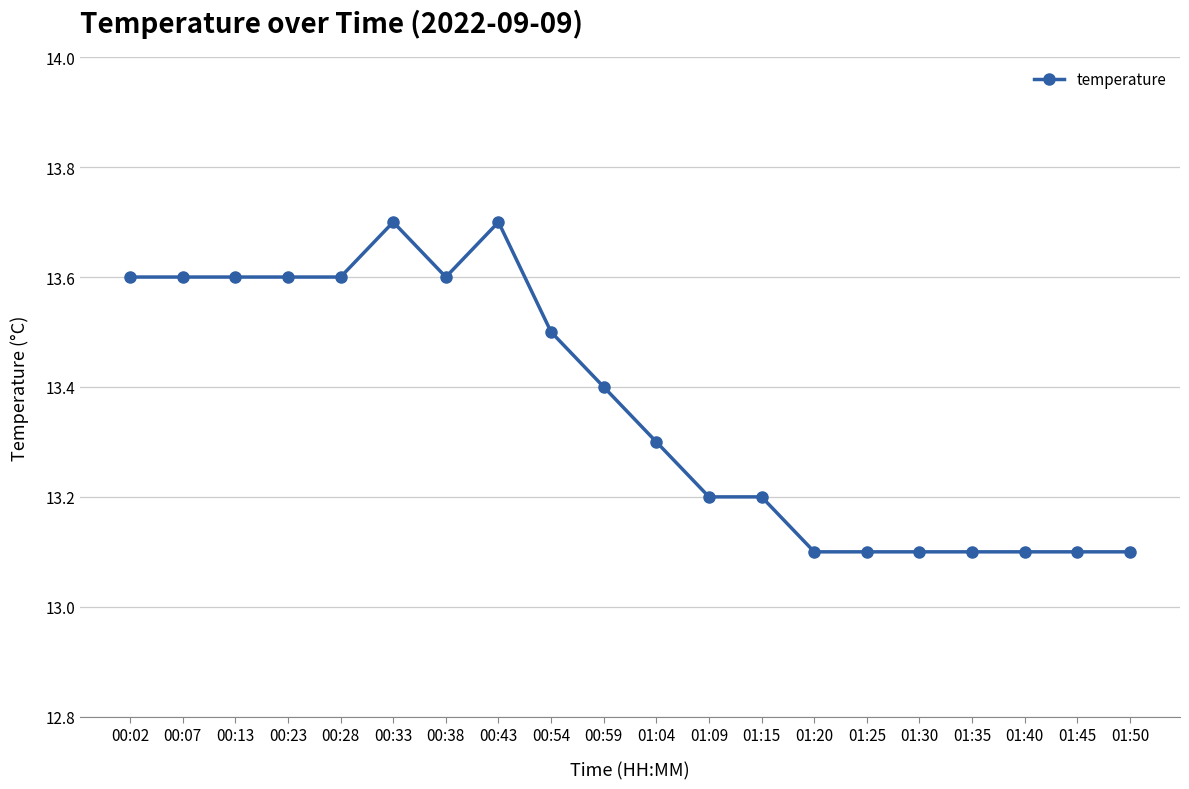

Count the values in the range 13 to 14.

20